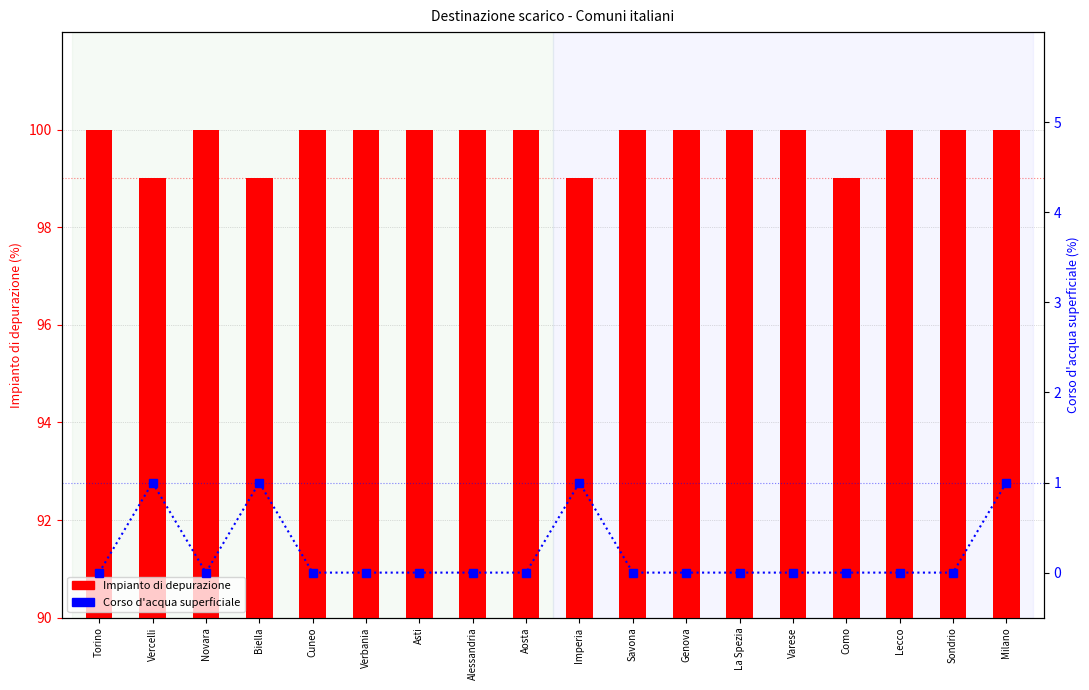

Reading right to left, list all the values displayed in this chart.

Impianto di depurazione: 100	100	100	99	100	100	100	100	99	100	100	100	100	100	99	100	99	100
Corso d'acqua superficiale: 1	0	0	0	0	0	0	0	1	0	0	0	0	0	1	0	1	0